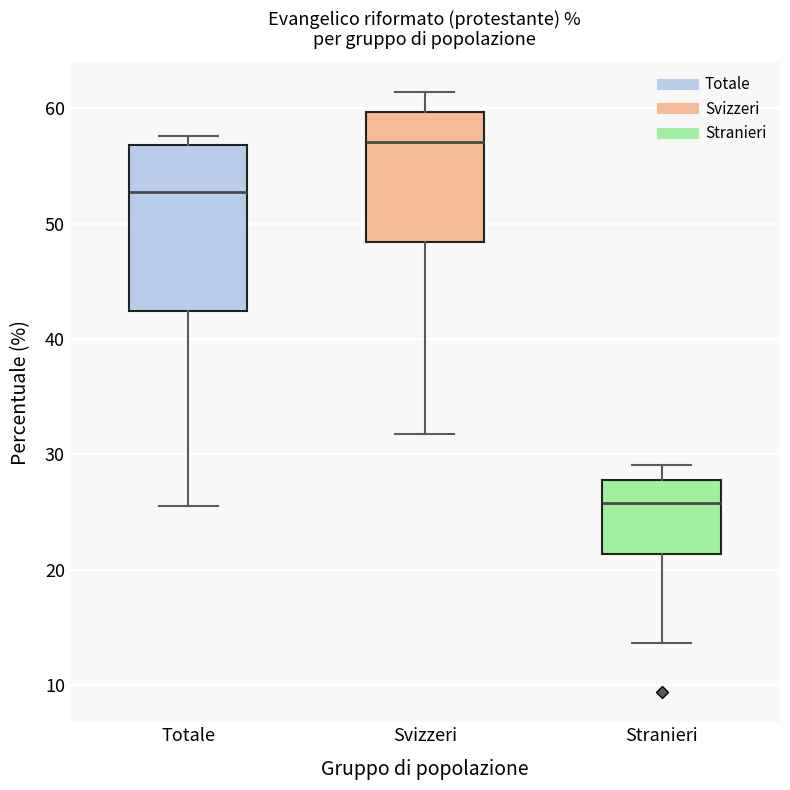

Where is the lower edge of the box for Svizzeri on the y-axis? The values are not printed on the chart, so give them approximately, as read against the axis.

48